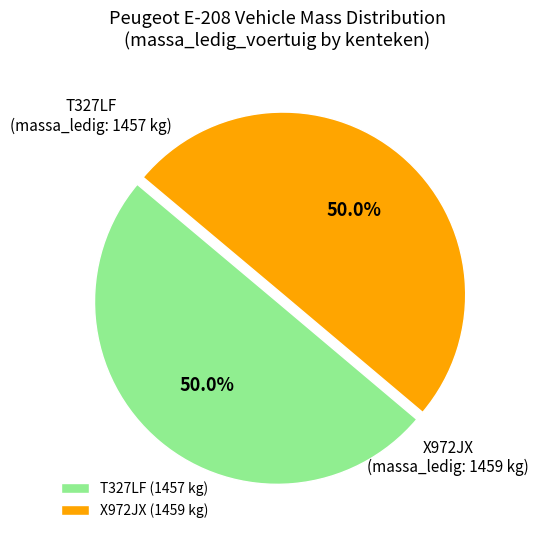

Do X972JX and T327LF together represent more than half of the pie?

Yes